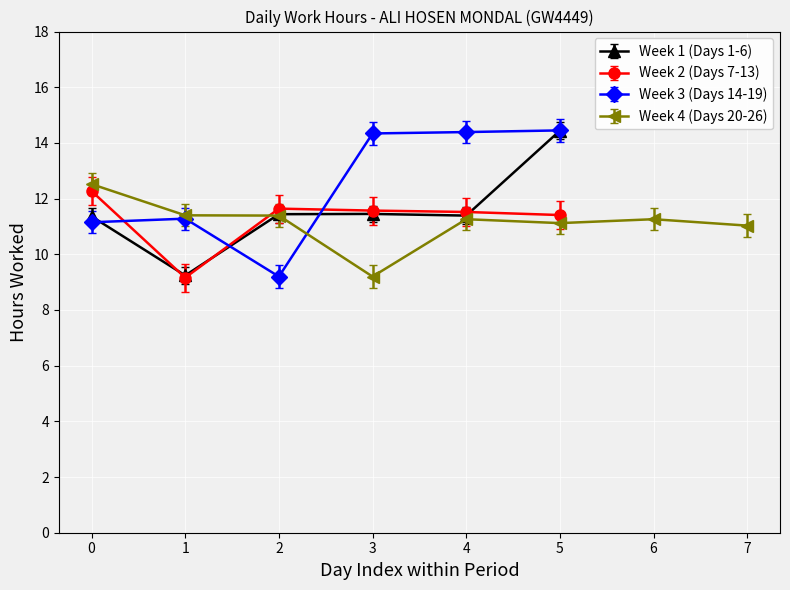

What is the label of the 18th point from the left?

13